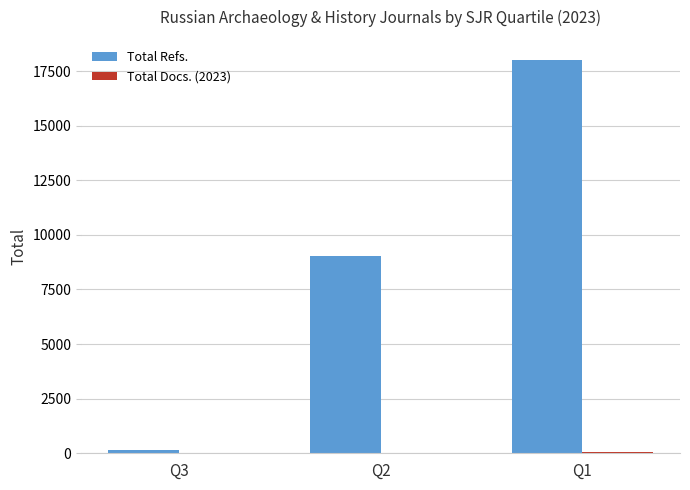

What is the sum of all Total Refs. values?

27210